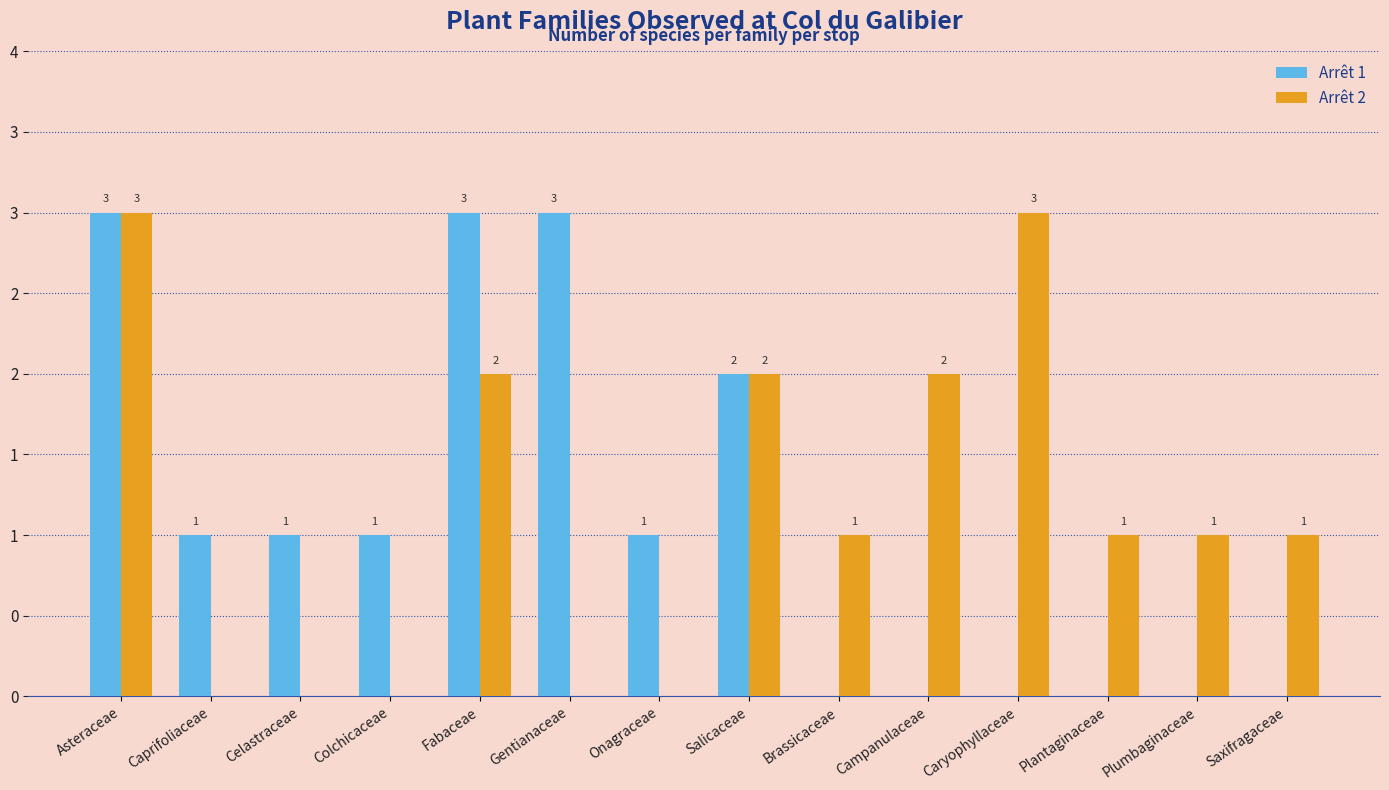

What are all the series names shown in the legend?

Arrêt 1, Arrêt 2